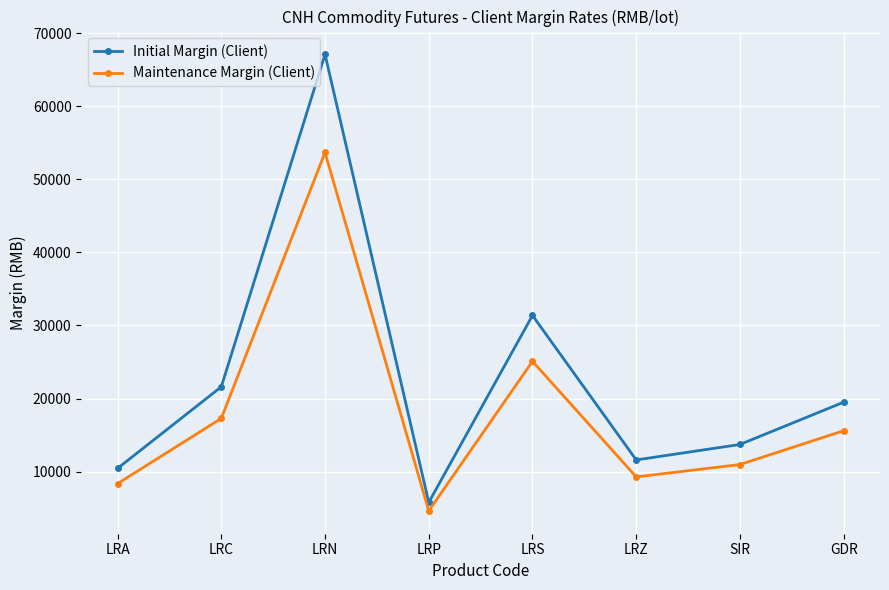

Rank the series by their average value, from highest to lowest.

Initial Margin (Client), Maintenance Margin (Client)